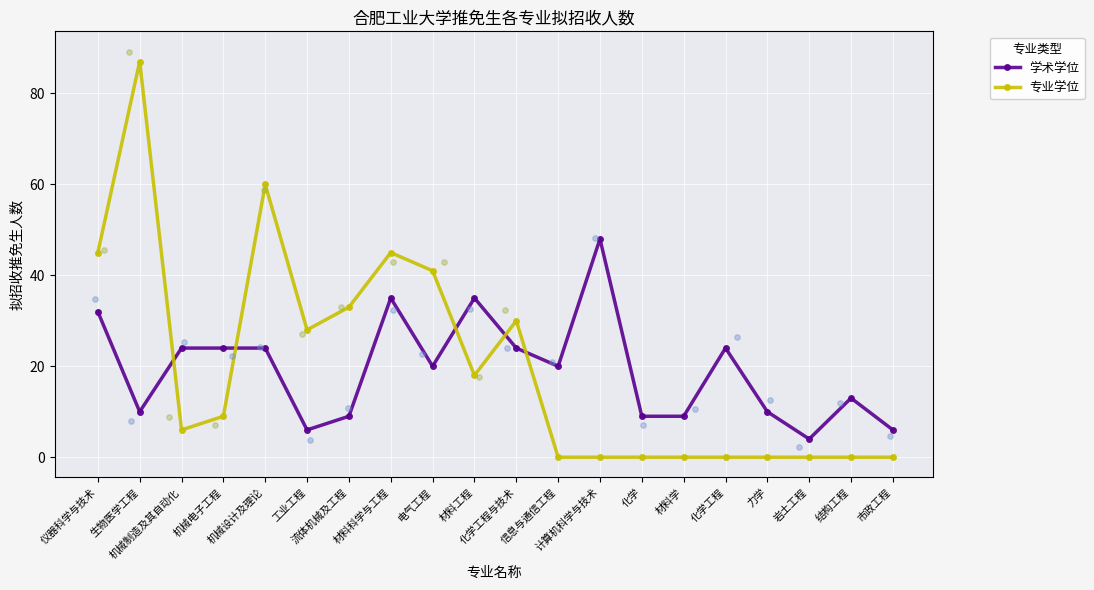

What is the total value across all series at 工业工程?

34